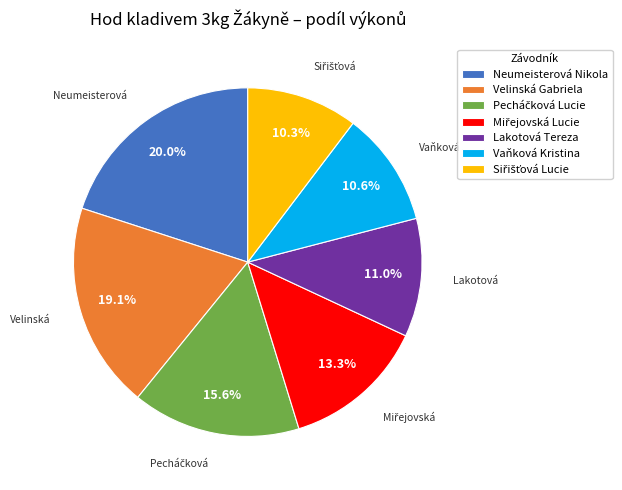

Does Lakotová Tereza represent more than half of the total?

No